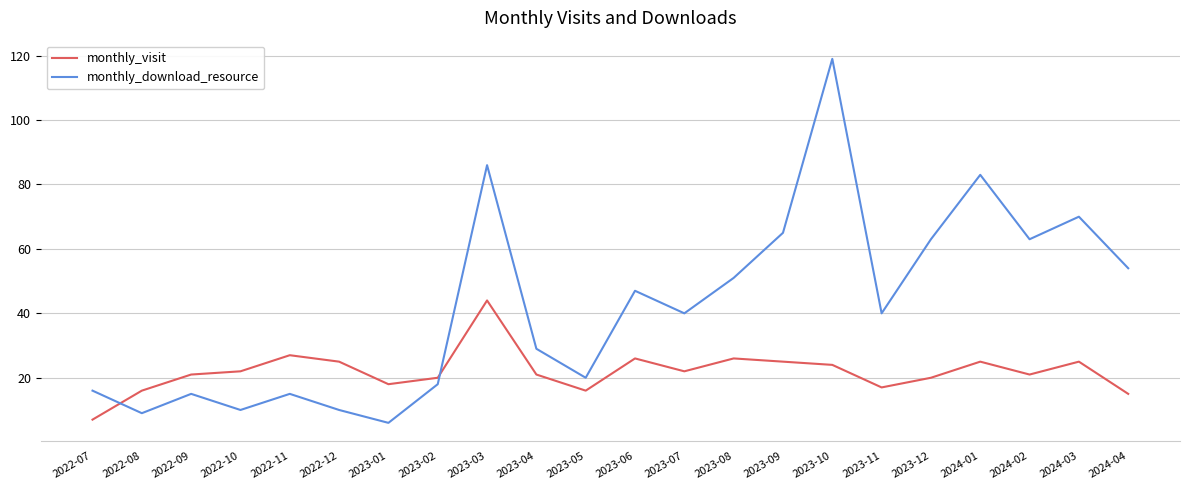

What are all the series names shown in the legend?

monthly_visit, monthly_download_resource